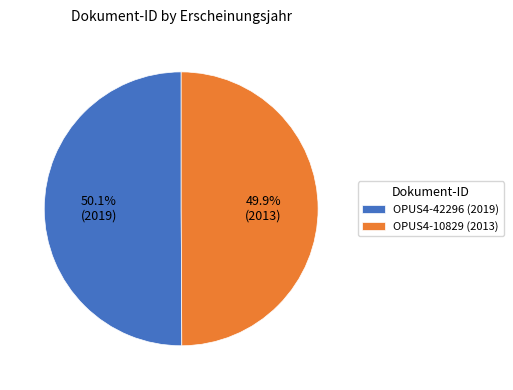

True or false: OPUS4-10829 (2013) accounts for 50% of the total.

True